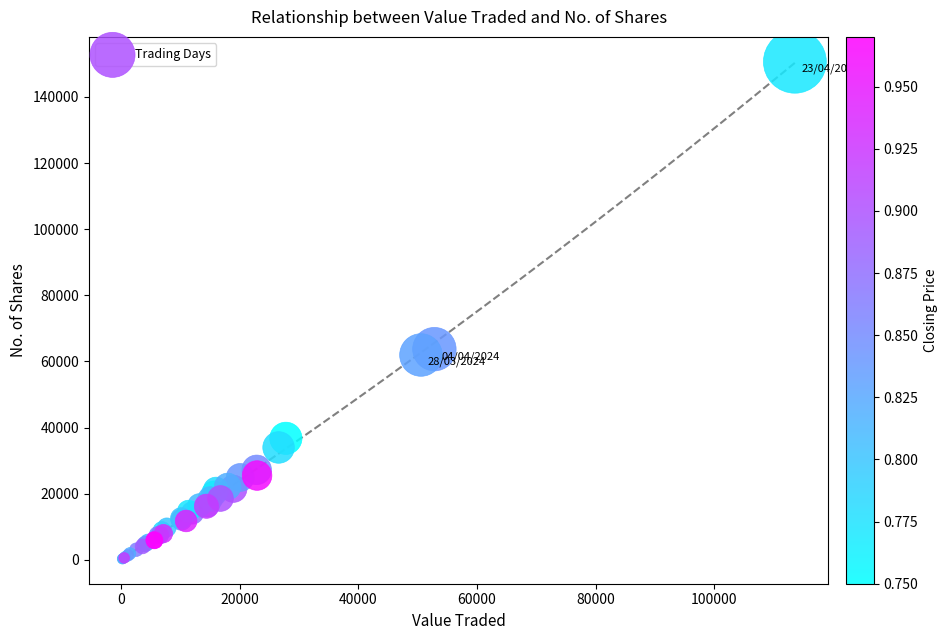

What Y value in the scatter plot is closest to 75471?

63727